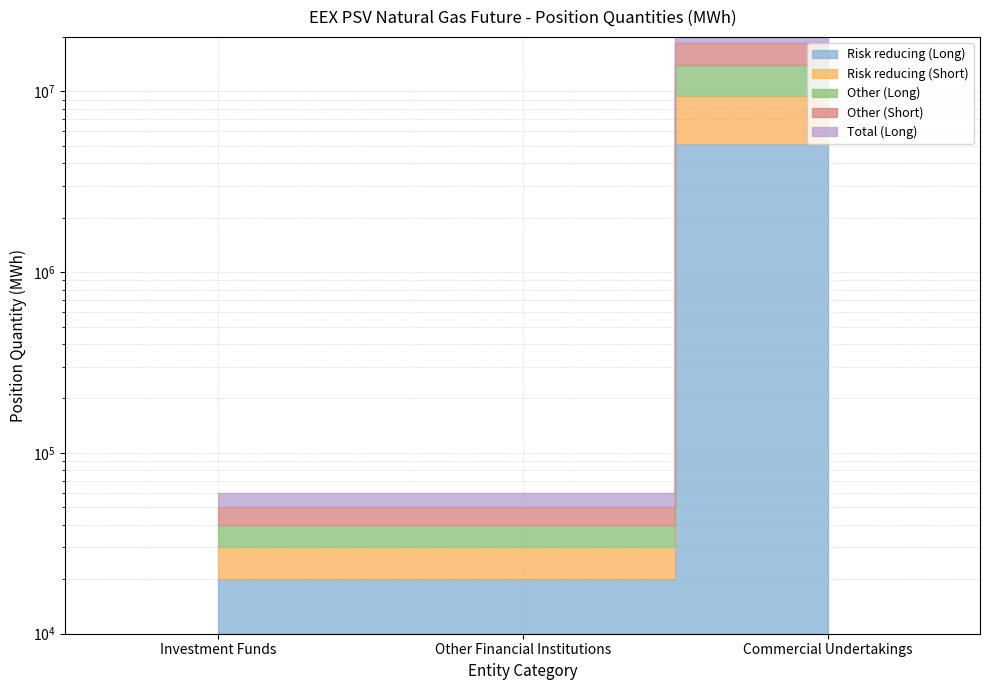

How many values in the Total (Long) series exceed 60000?

1